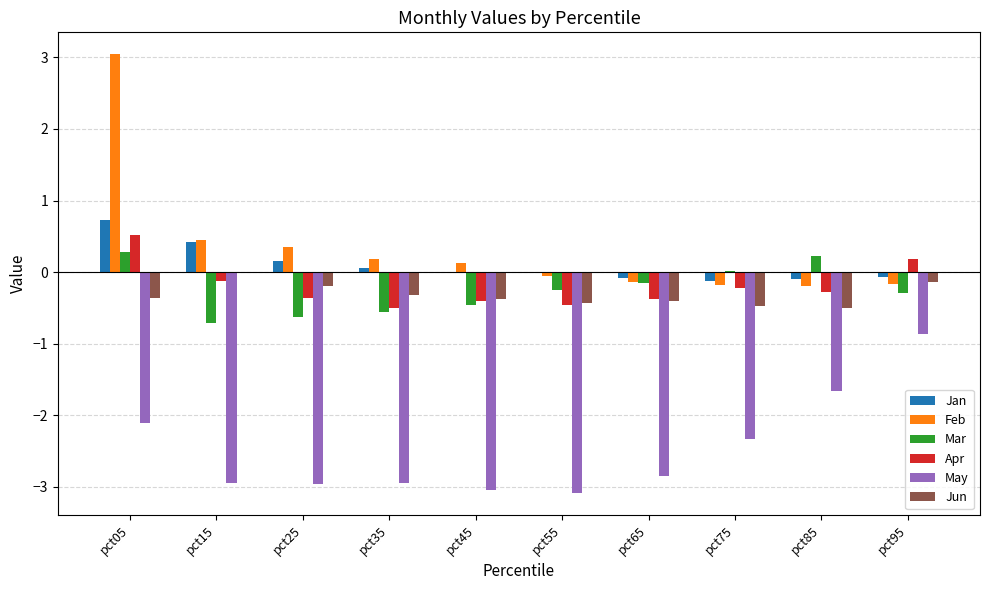

At which label does Mar first exceed 0?

pct05